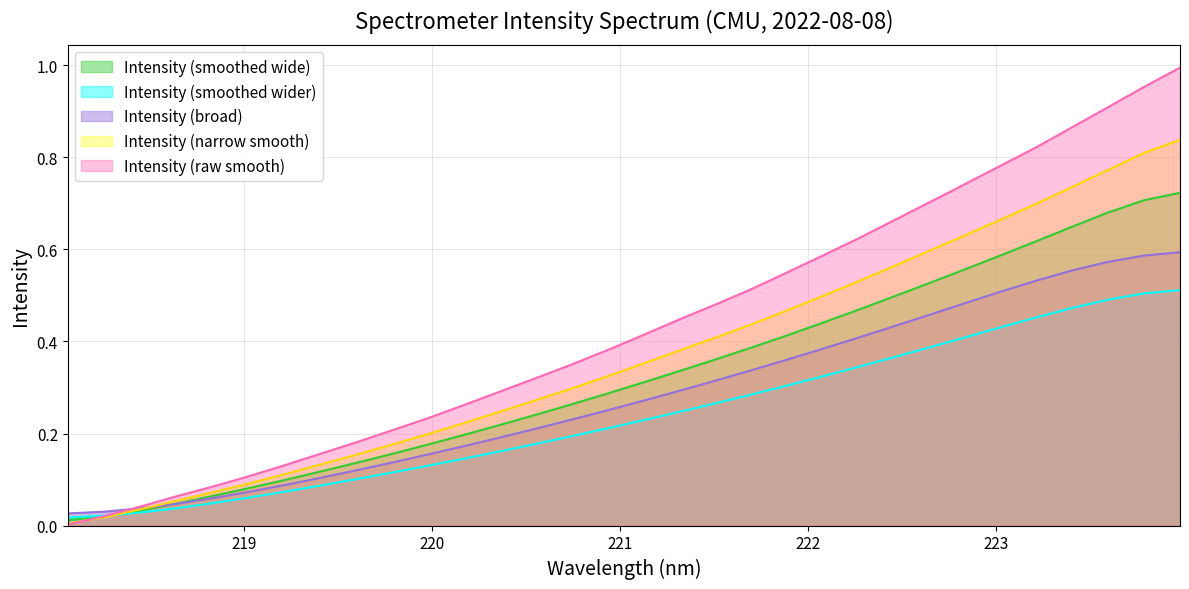

List the series in order of their peak value, highest first.

Intensity (raw smooth), Intensity (narrow smooth), Intensity (smoothed wide), Intensity (broad), Intensity (smoothed wider)